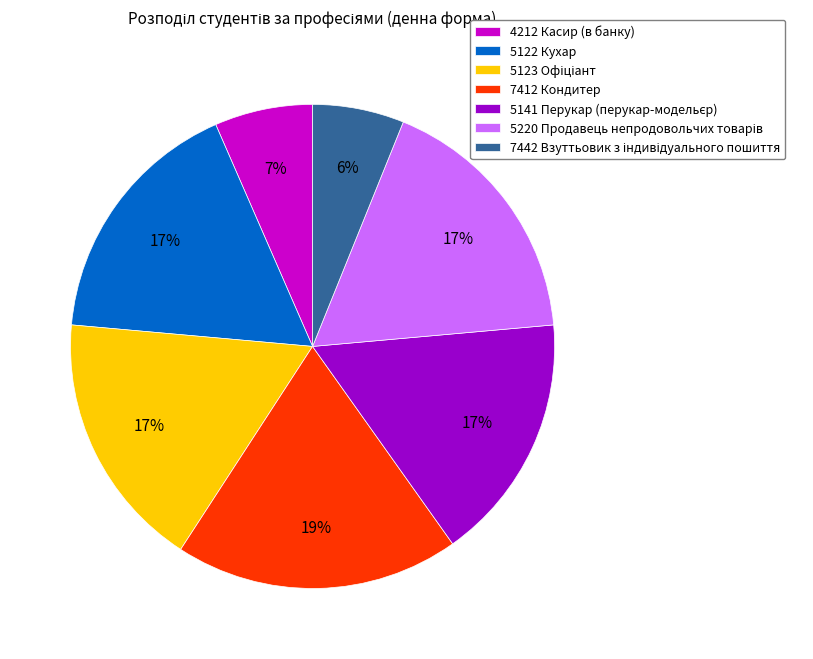

To the nearest percent, what is the difference between the largest and smallest slice percentages?

13%